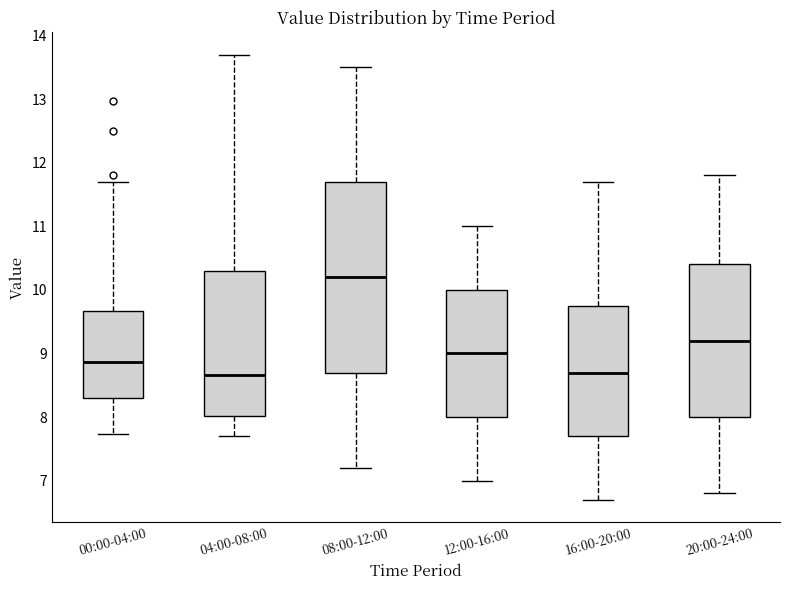

Which box has the highest median line?

08:00-12:00